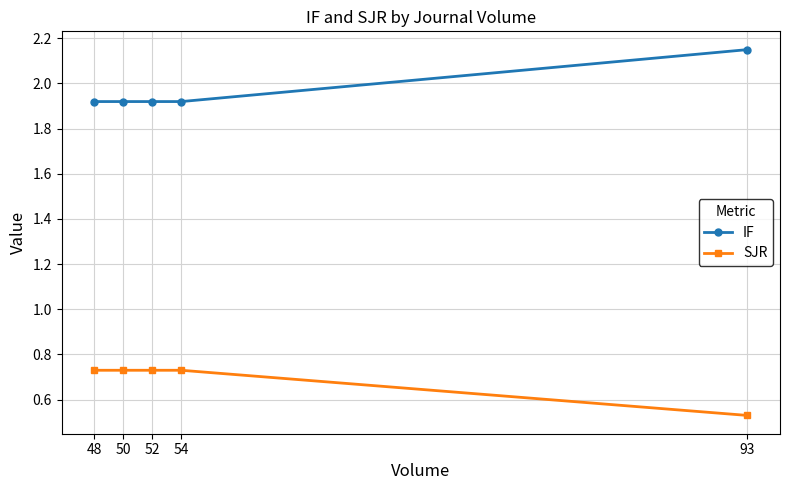

What is the sum of all IF values?

9.8